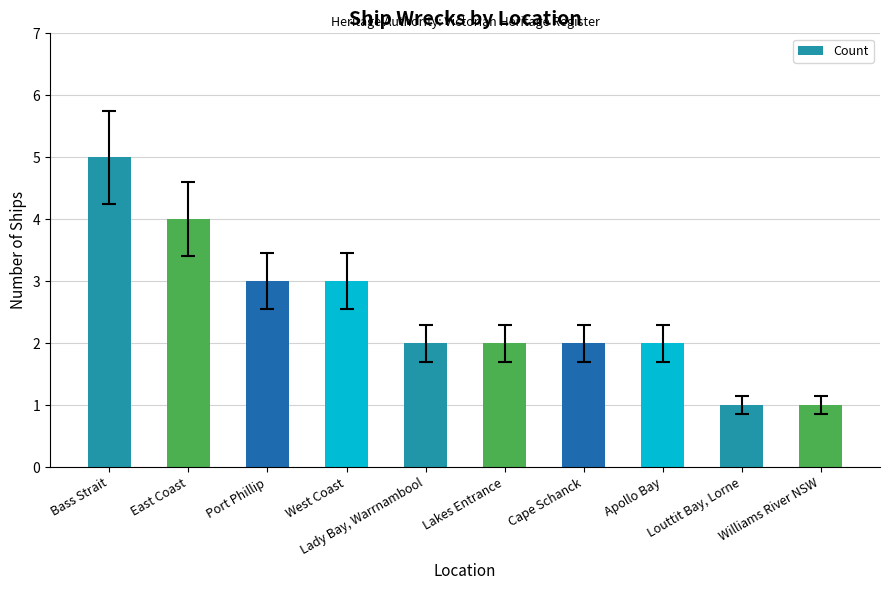

At which label does the data first exceed 2?

Bass Strait